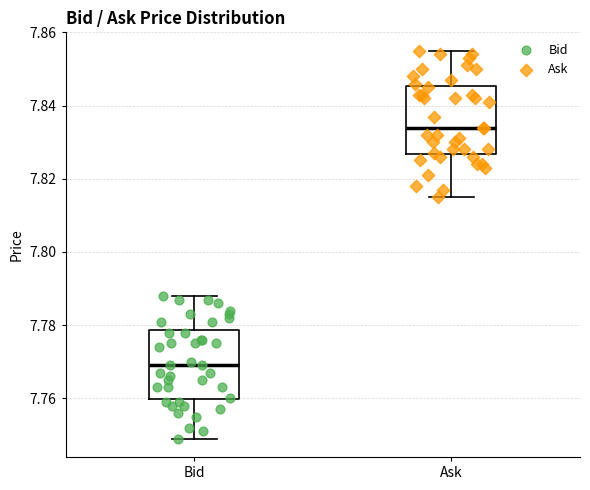

Reading left to right, transcribe this box plot: for each box, give where its median line is, the range the box spans, and where its two whiskers end, as read against the y-axis. The values are not printed on the chart, so give them approximately, as read against the axis.

Bid: median 7.770, box 7.760 to 7.778, whiskers 7.750 to 7.788
Ask: median 7.834, box 7.826 to 7.846, whiskers 7.816 to 7.856